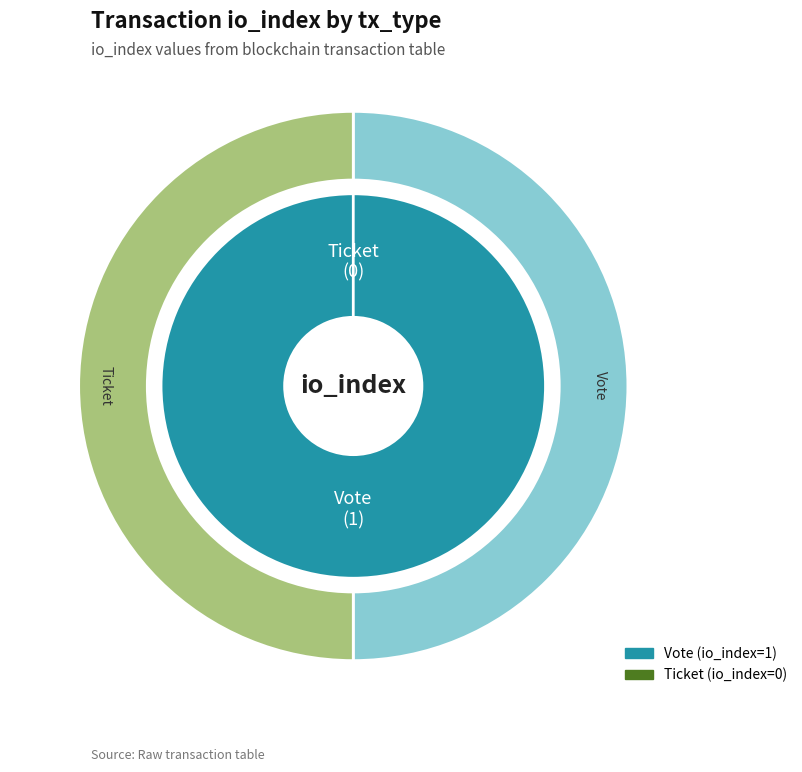

To the nearest percent, what is the difference between the largest and smallest slice percentages?

100%